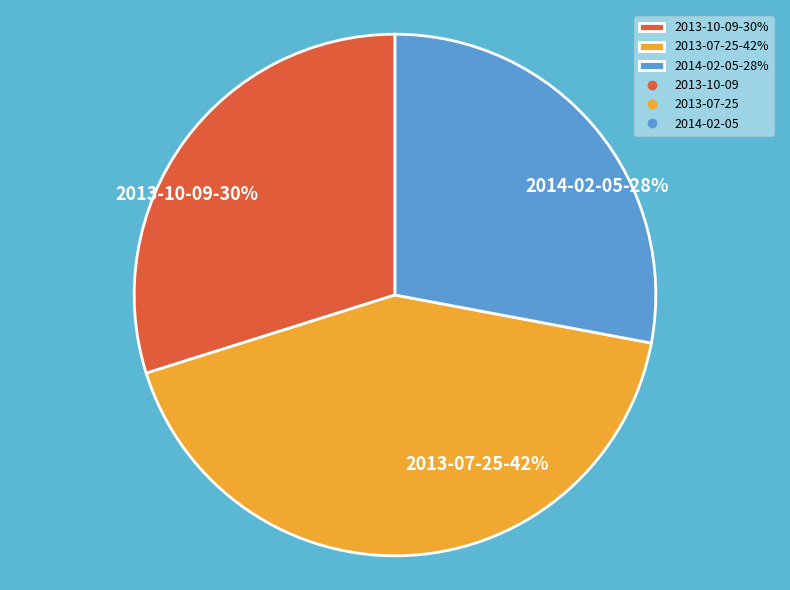

Is the sum of 2013-07-25 and 2014-02-05 greater than half?

Yes